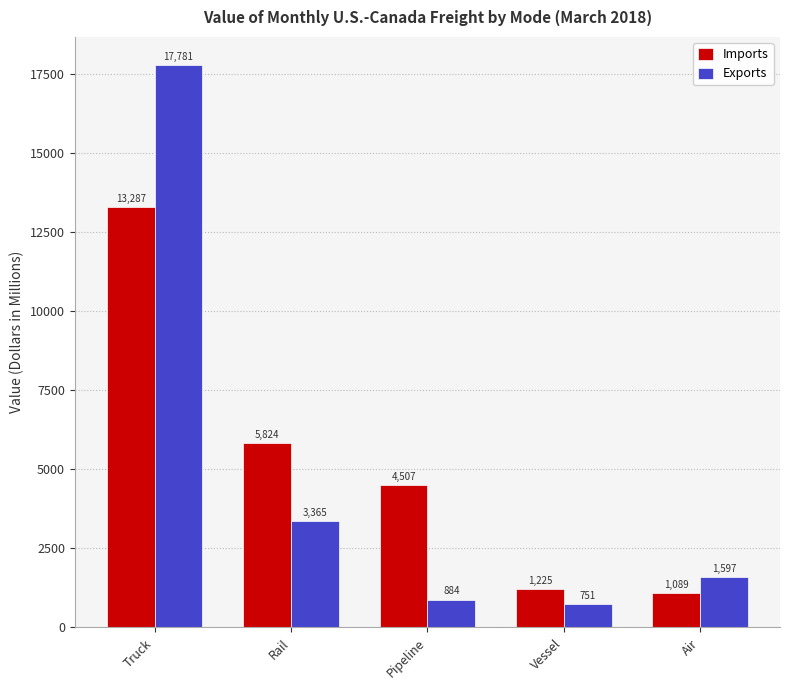

Where does the Imports series first go above 4506?

Truck